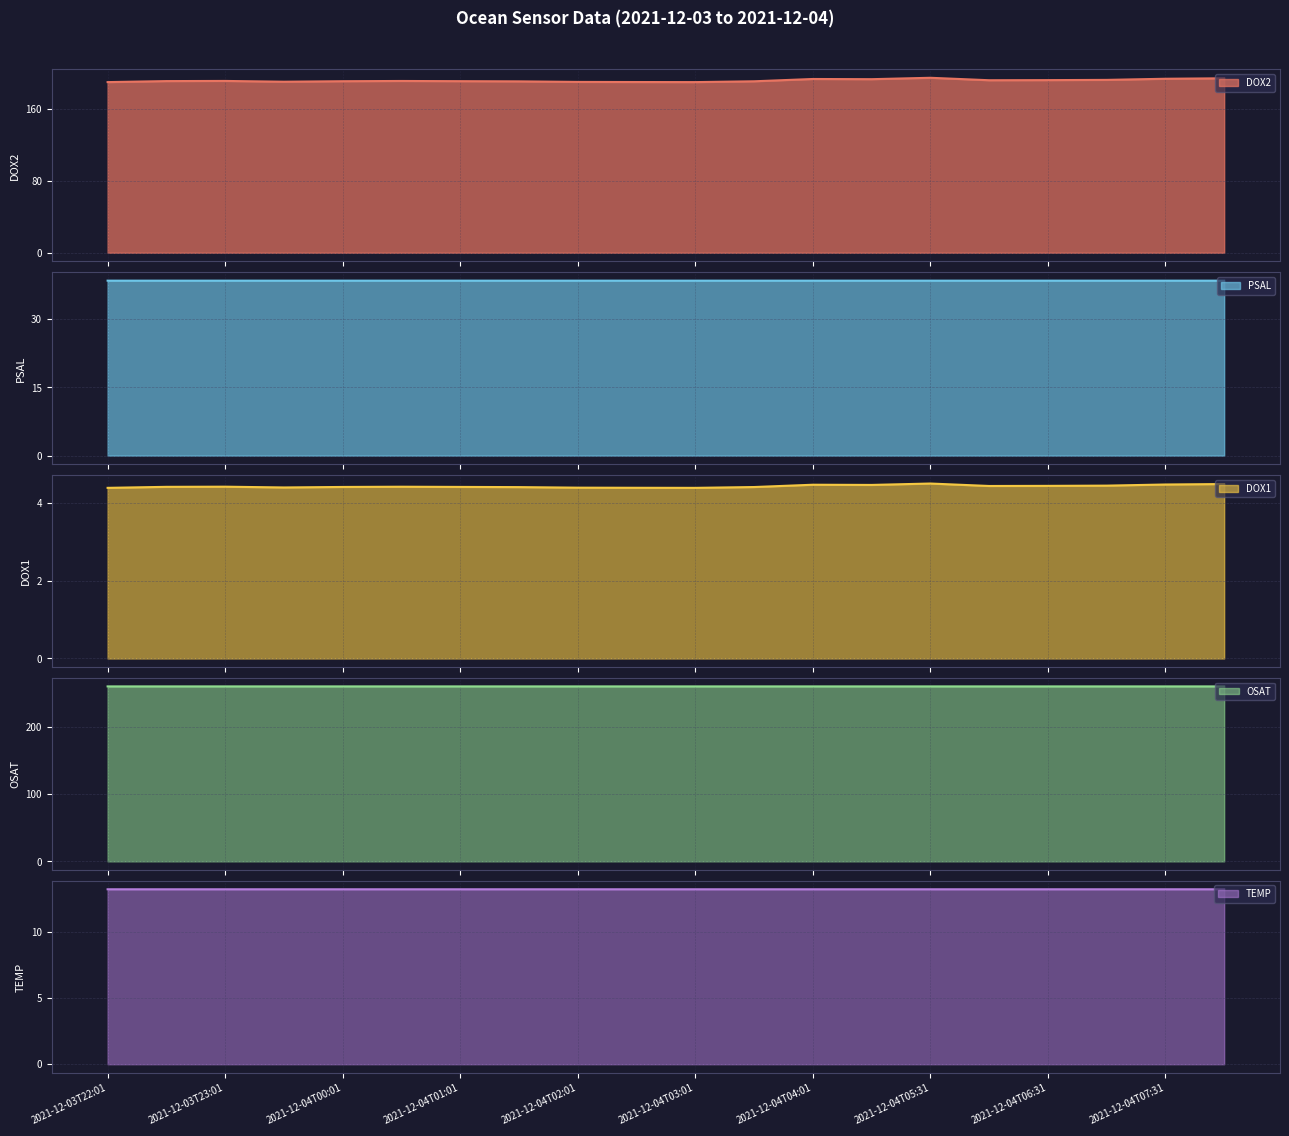

What position from the left is 2021-12-04T06:01?

16